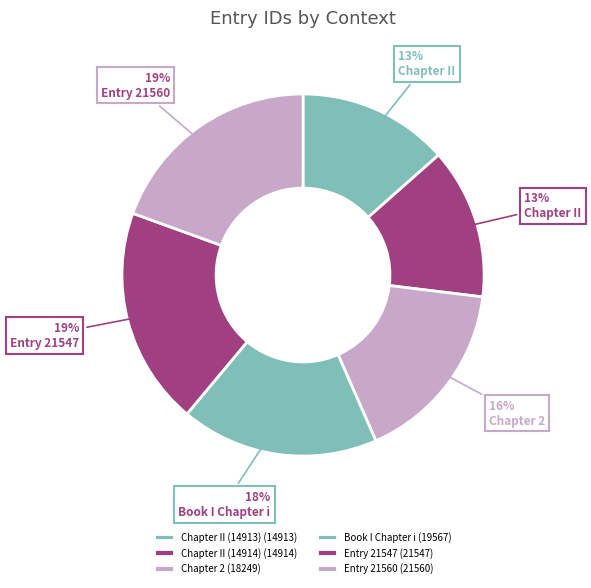

Count the number of slices in the pie.

6